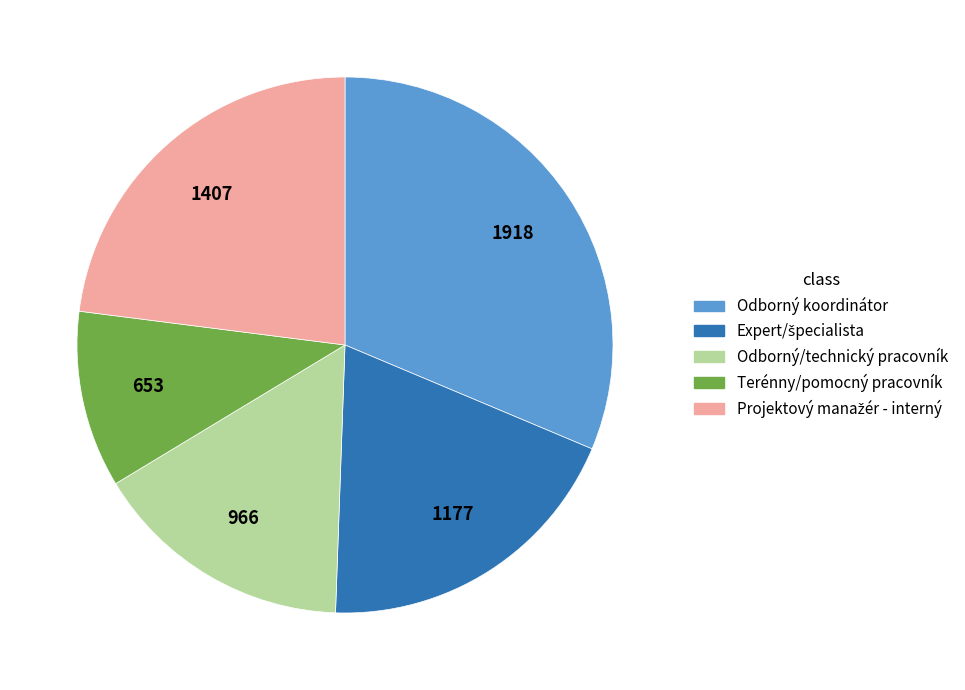

Does any single category account for the majority?

No